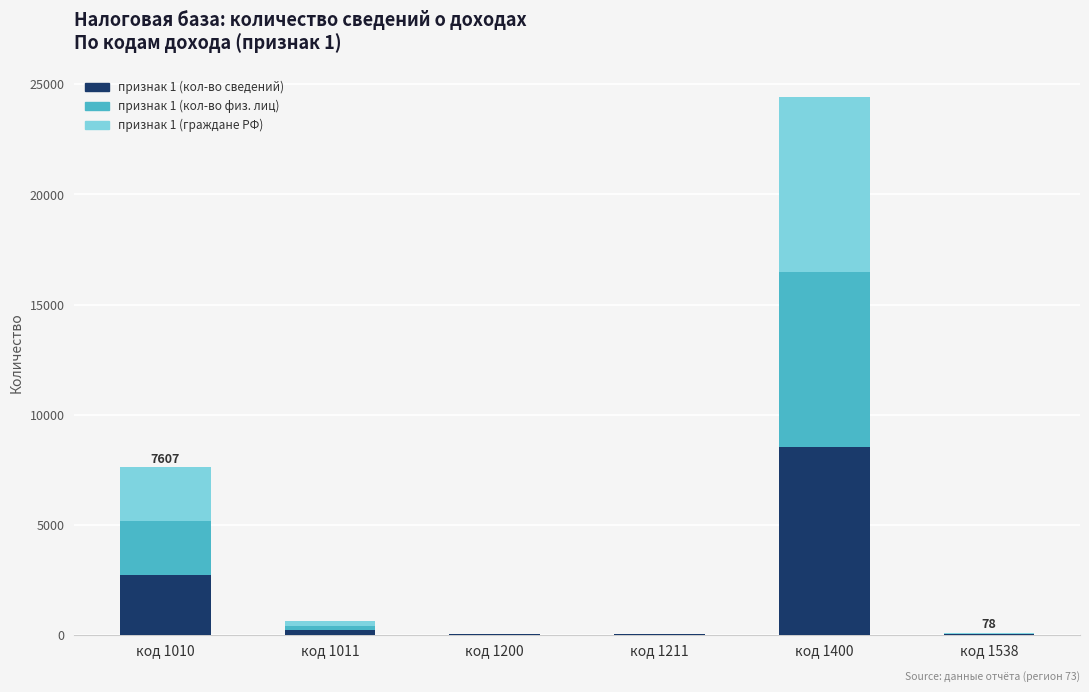

At which category is the sum across all series the highest?

код 1400